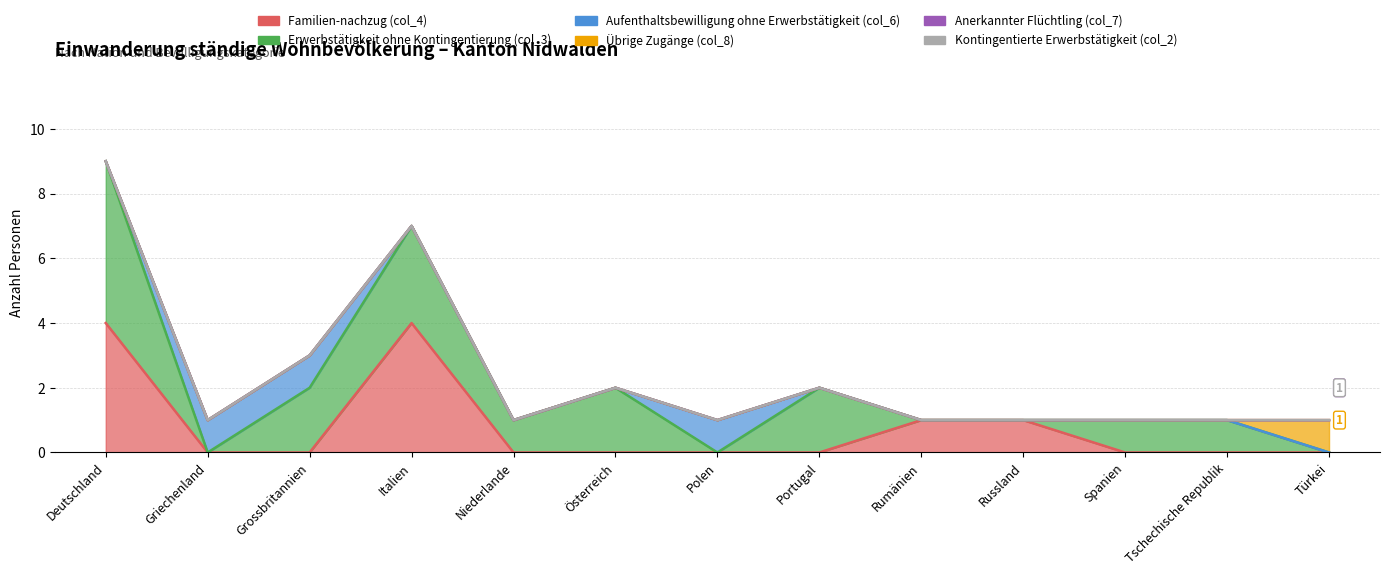

Which category has the highest value across all series?

Deutschland